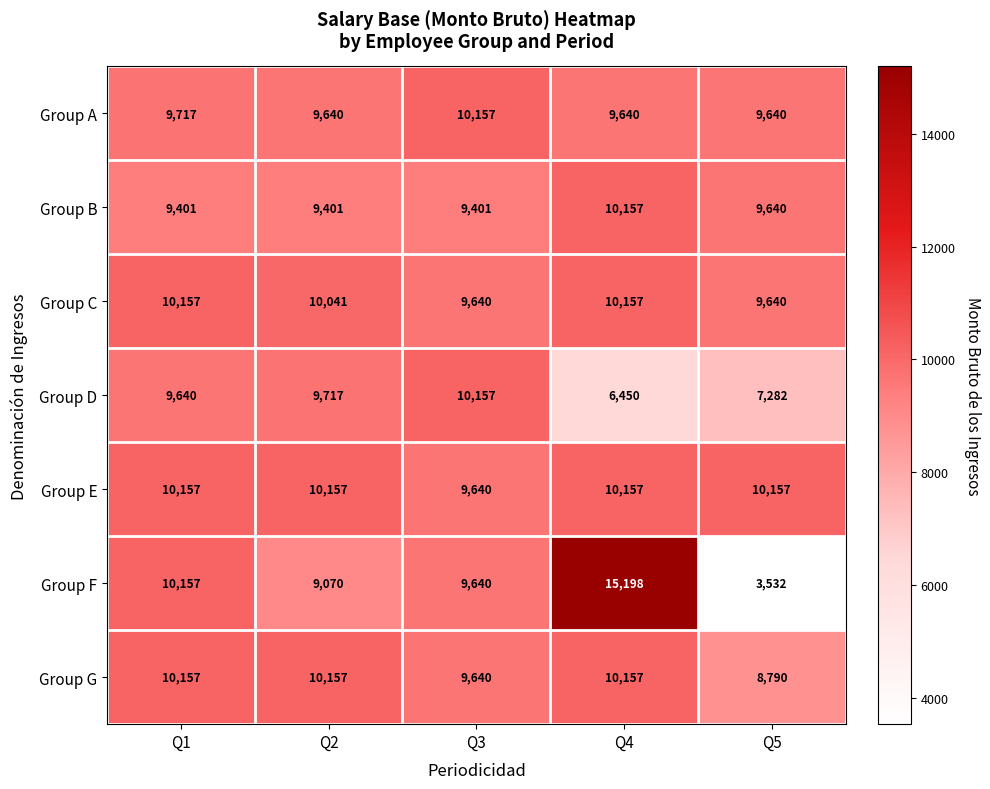

How many distinct data groups are displayed?

7